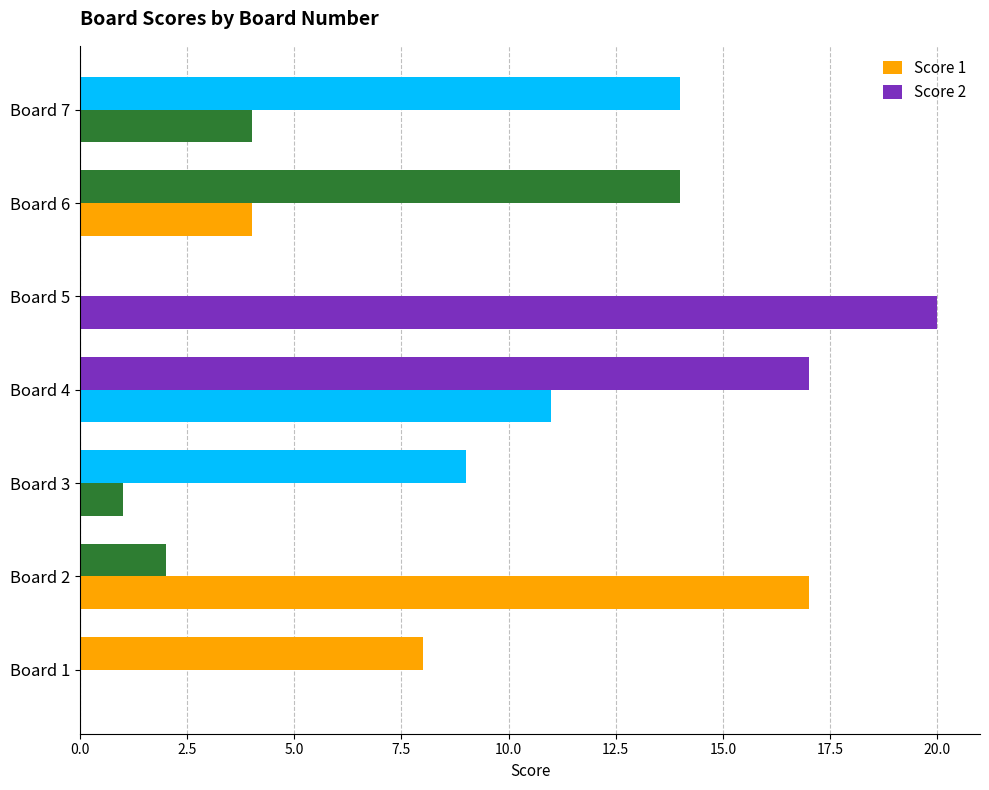

How many data points does each series have?

7